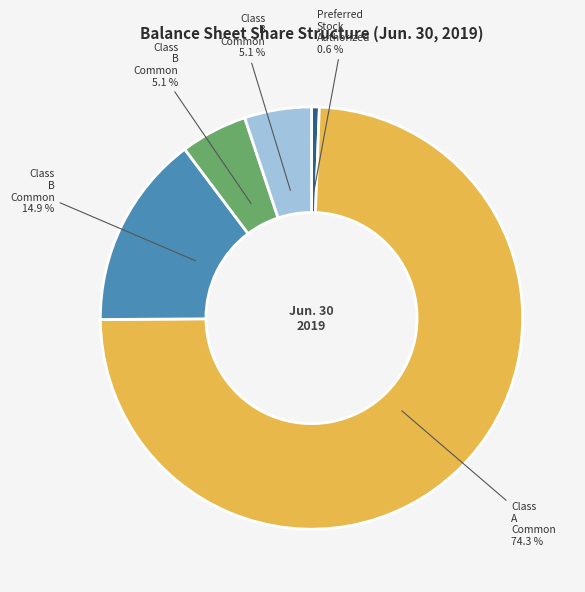

Does any single category account for the majority?

Yes